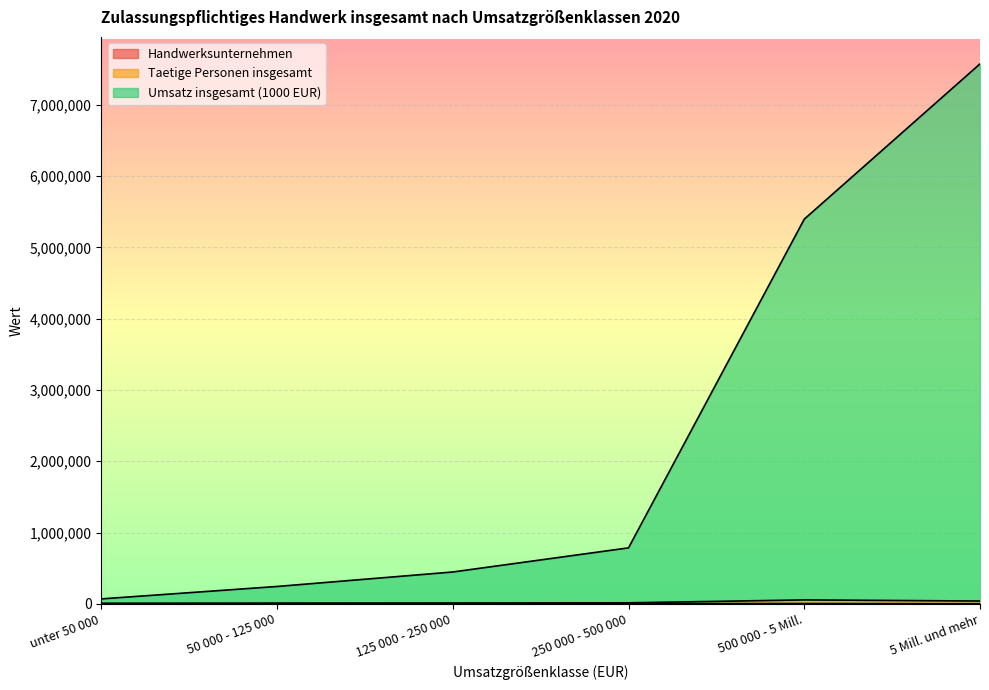

What is the label of the 3rd point from the left?

125 000 - 250 000